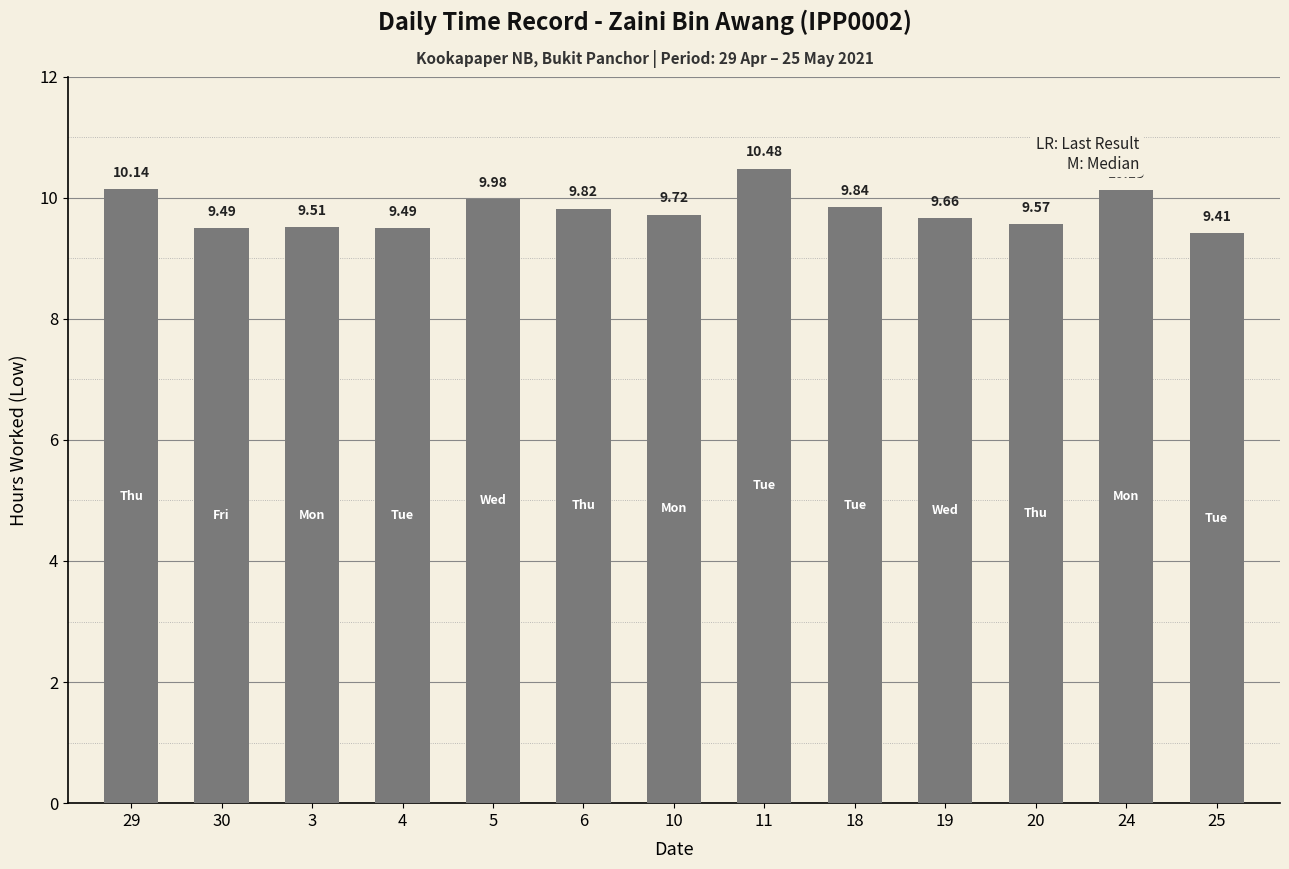

Read the value at 30.

9.5